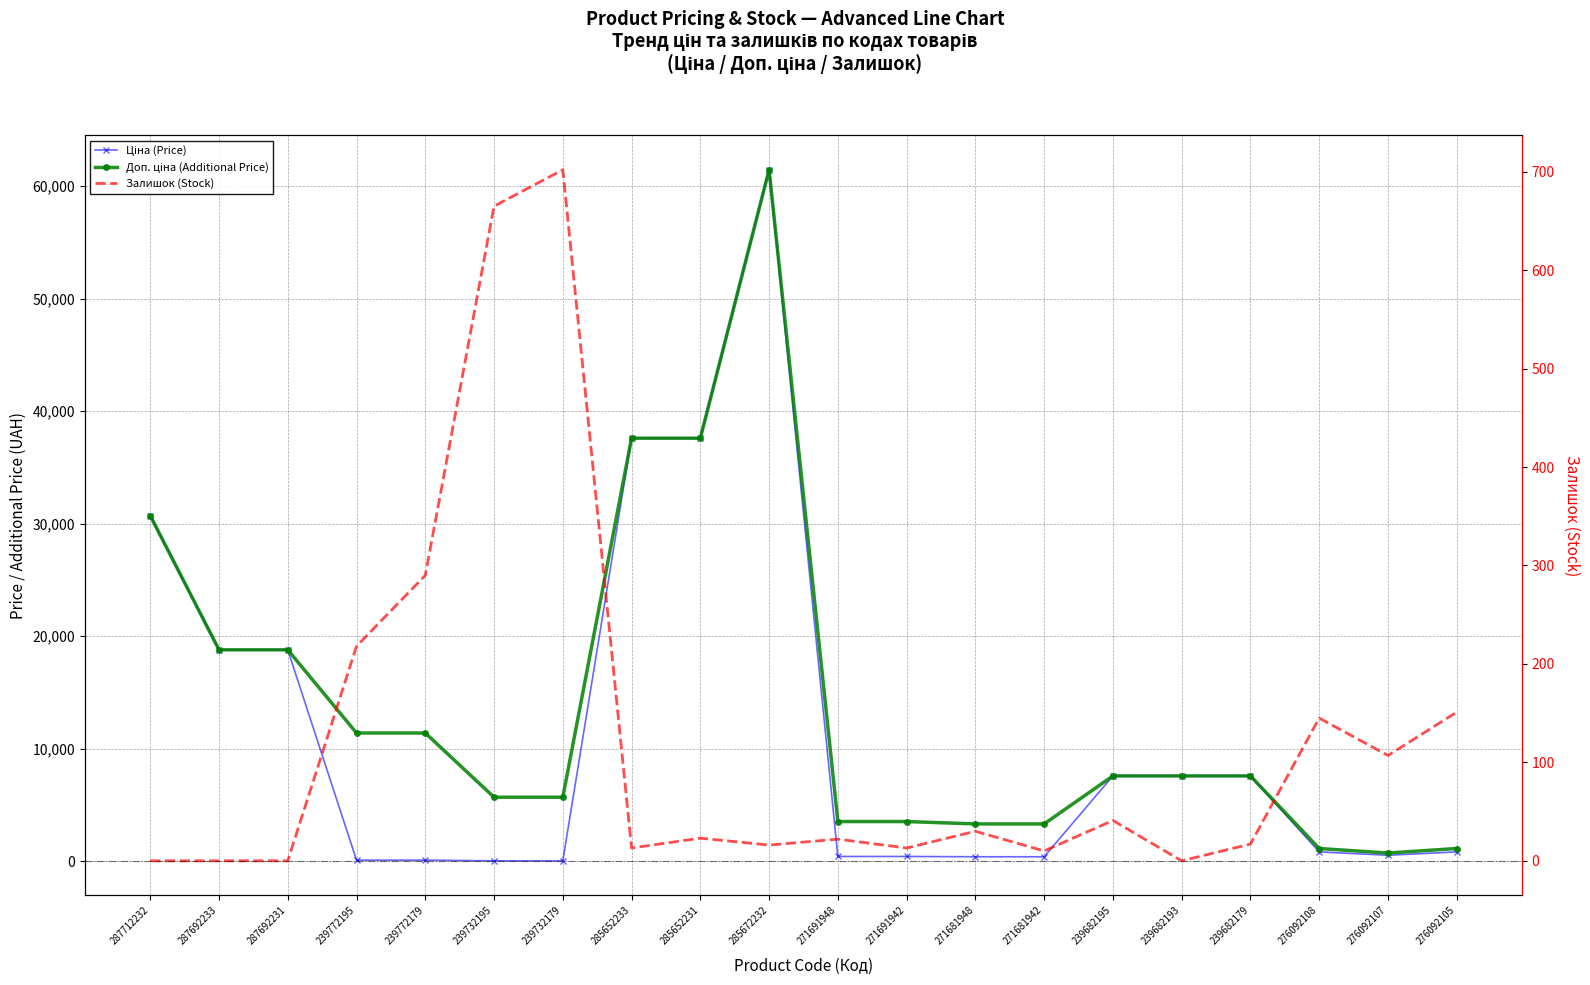

List the series in order of their overall mean, highest first.

Доп. ціна (Additional Price), Ціна (Price), Залишок (Stock)